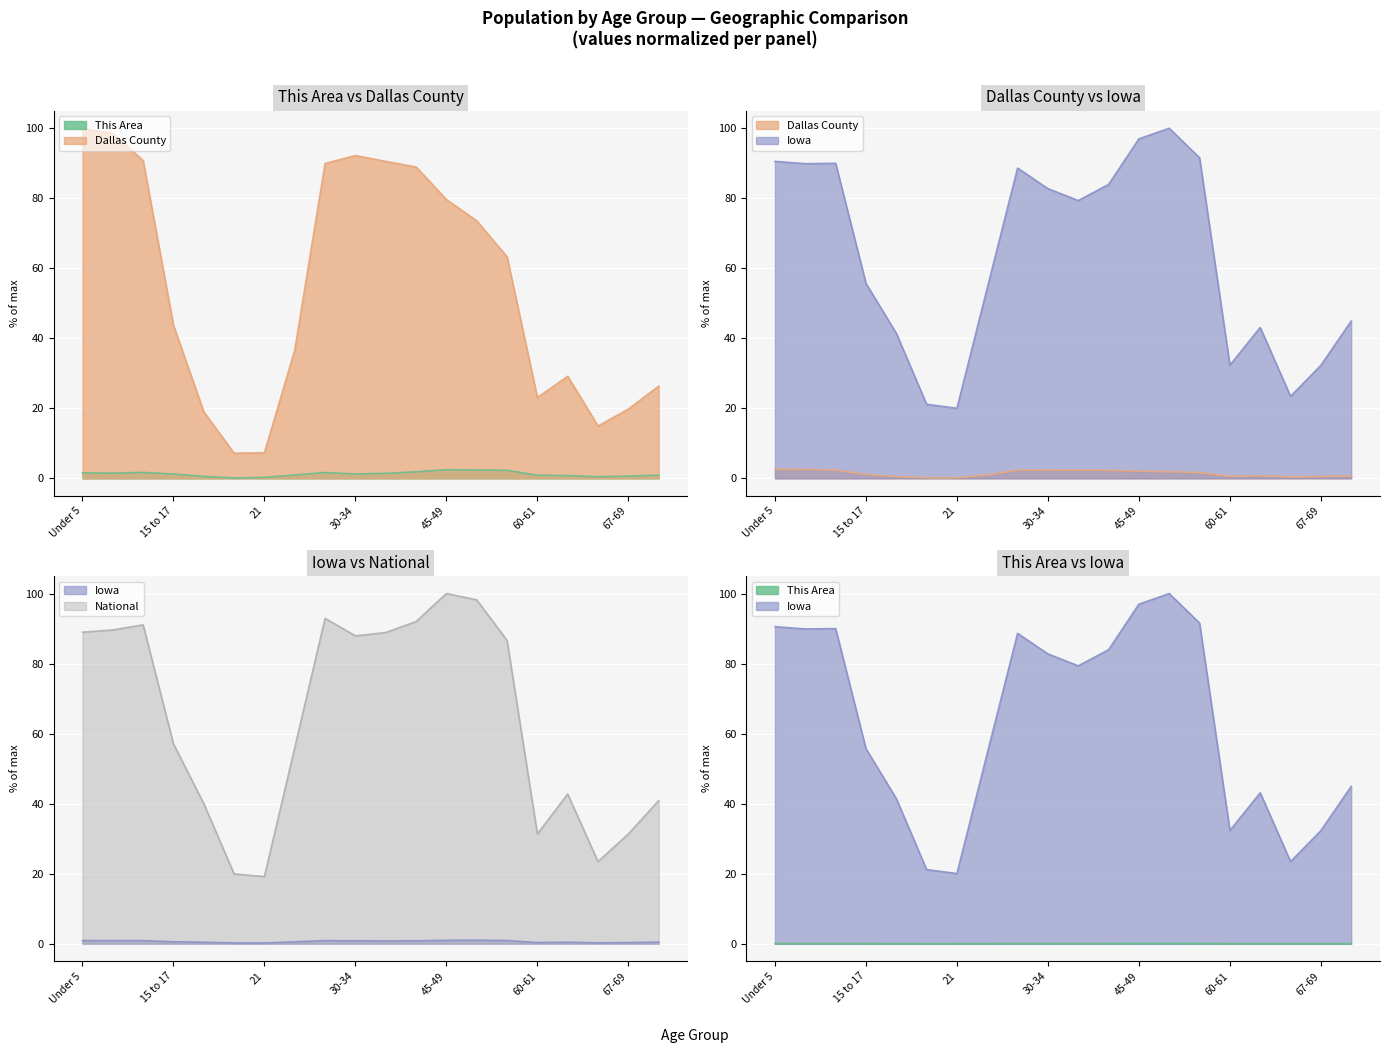

The value of Dallas County (line) at 15 to 17 is 1.6. True or false?

False